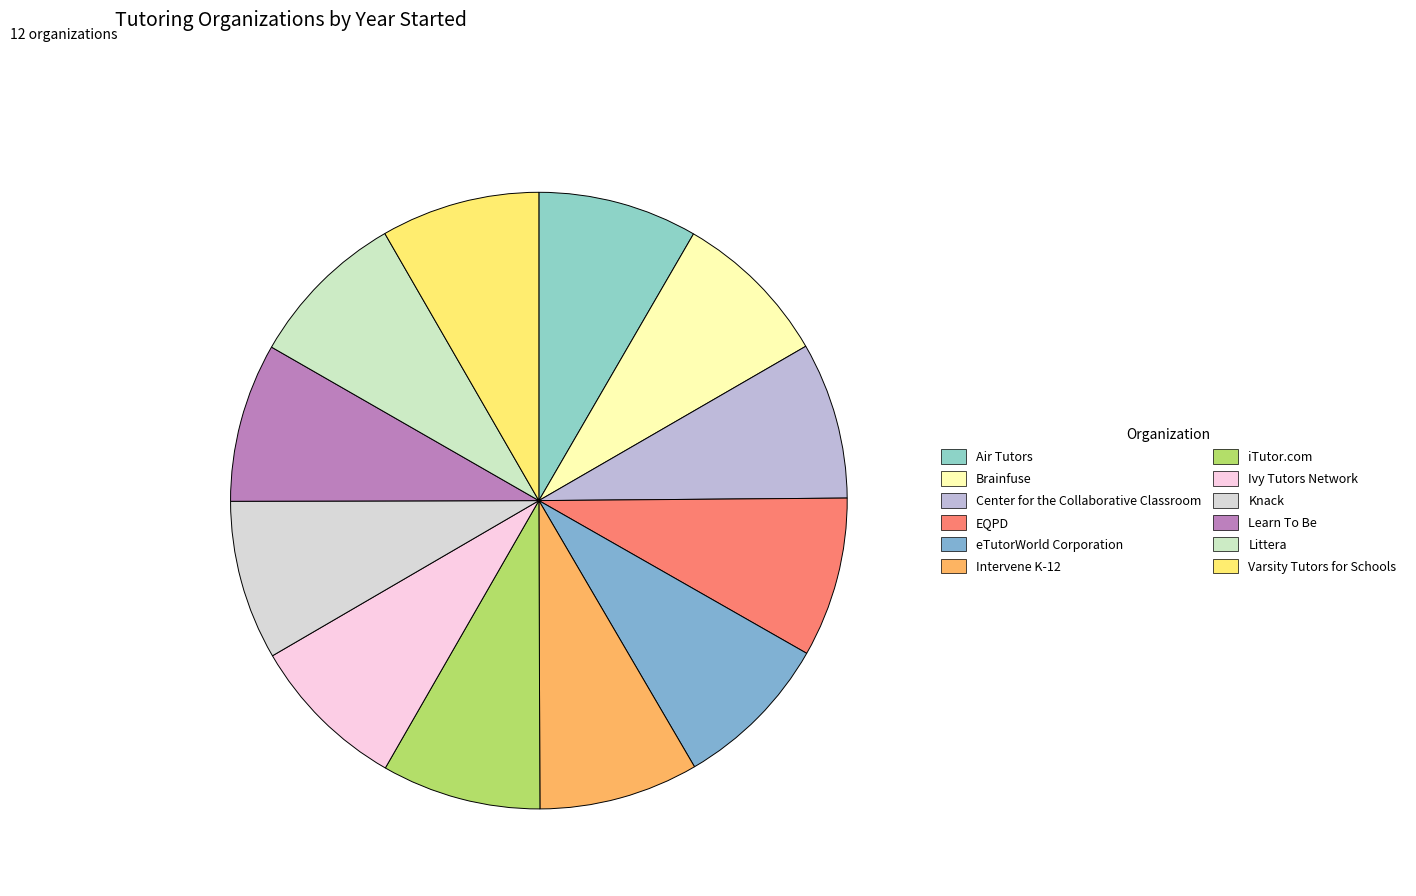

How many slices are in this pie chart?

12